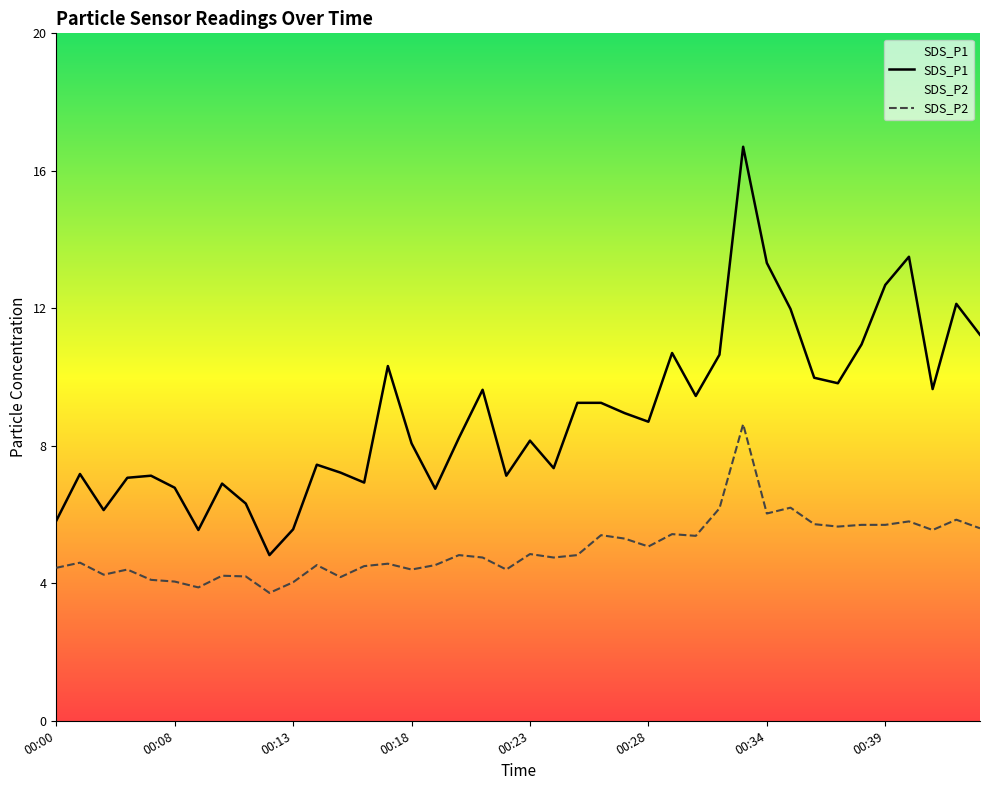

At how many categories does at least one series exceed 16?

1